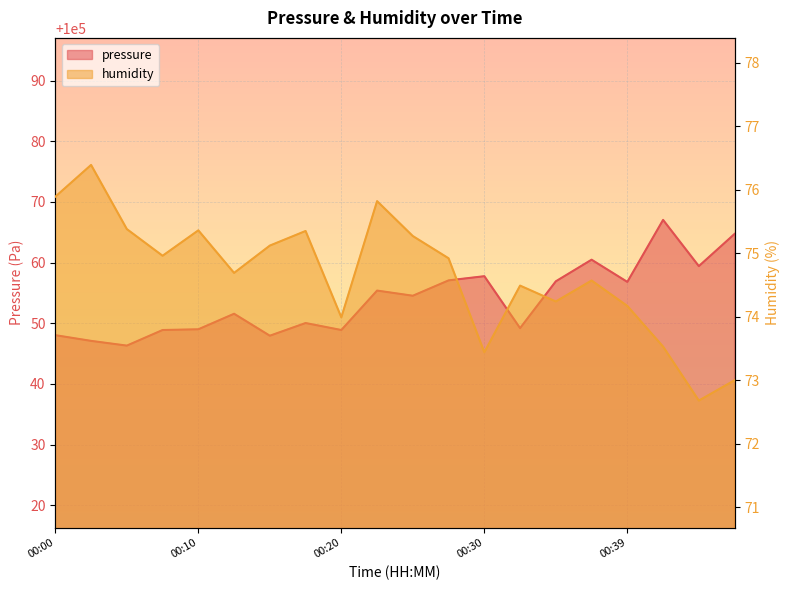

How many lines are shown in the chart?

2